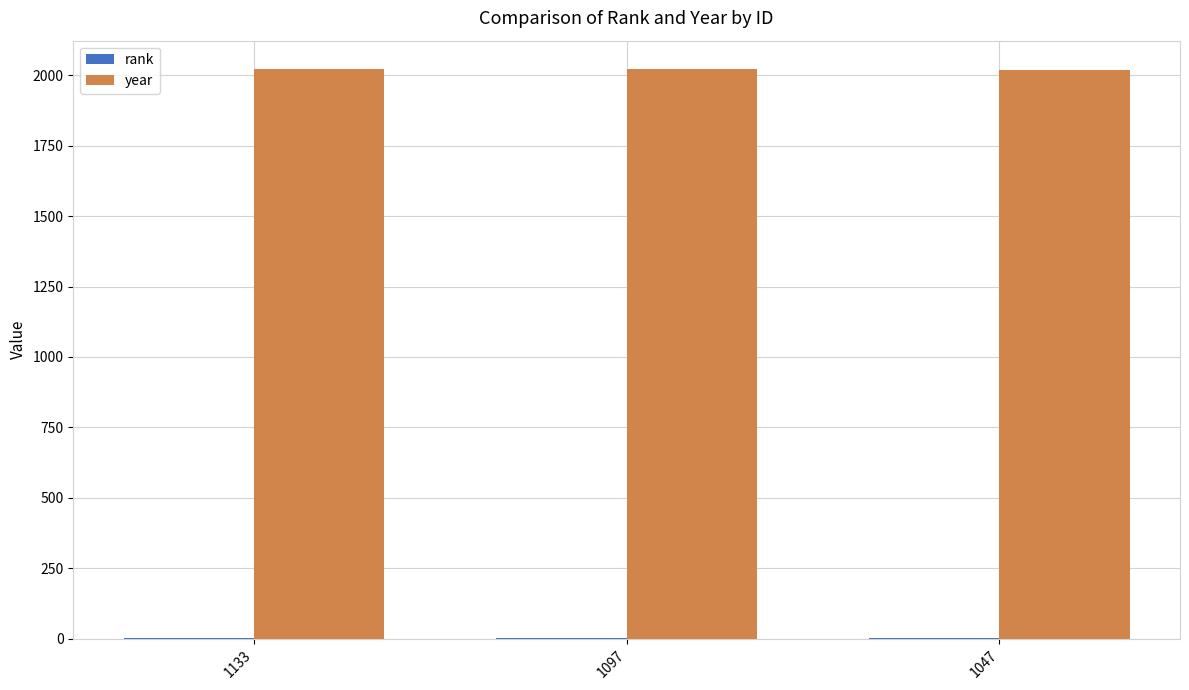

What is the maximum value for year?

2022